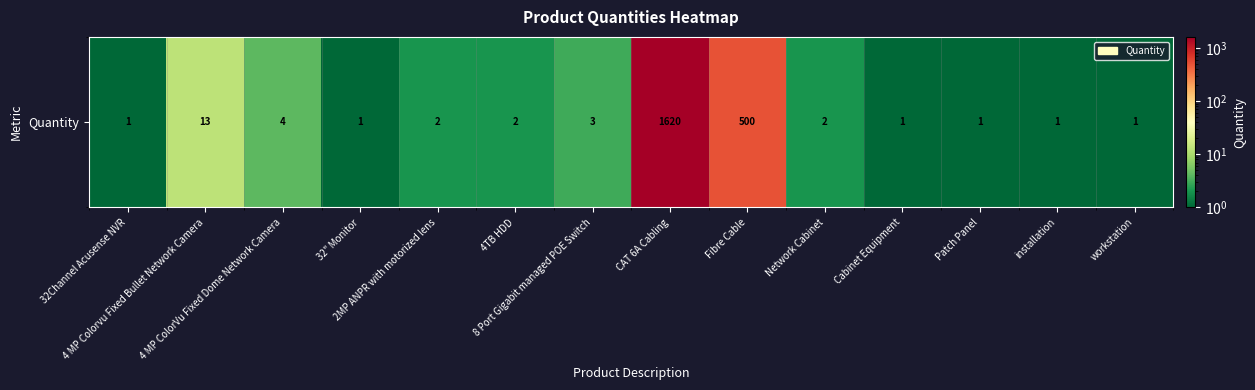

What is the difference between the second highest and second lowest values?

499